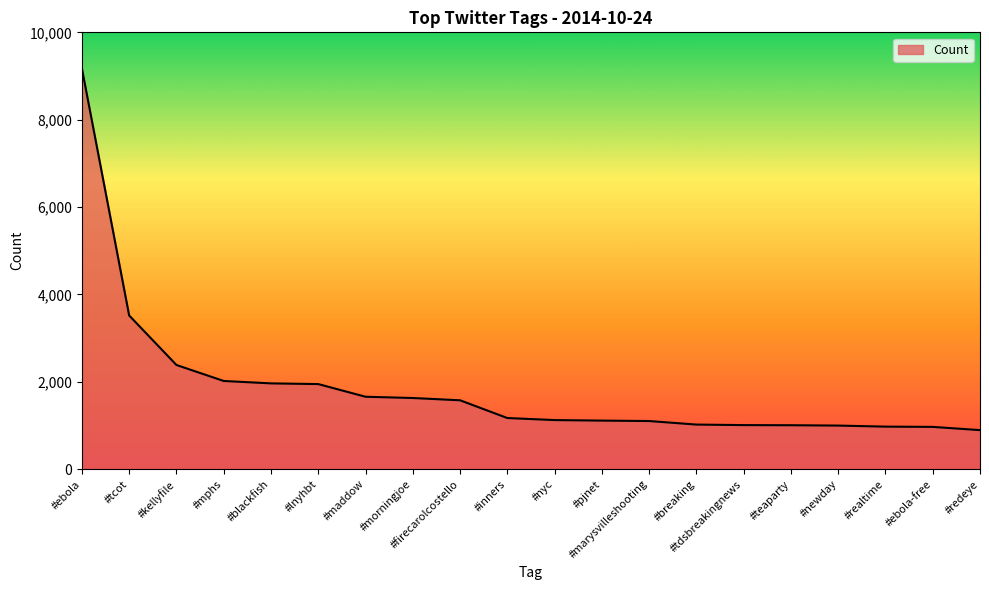

The chart shows a value of 1113 at #pjnet. True or false?

True